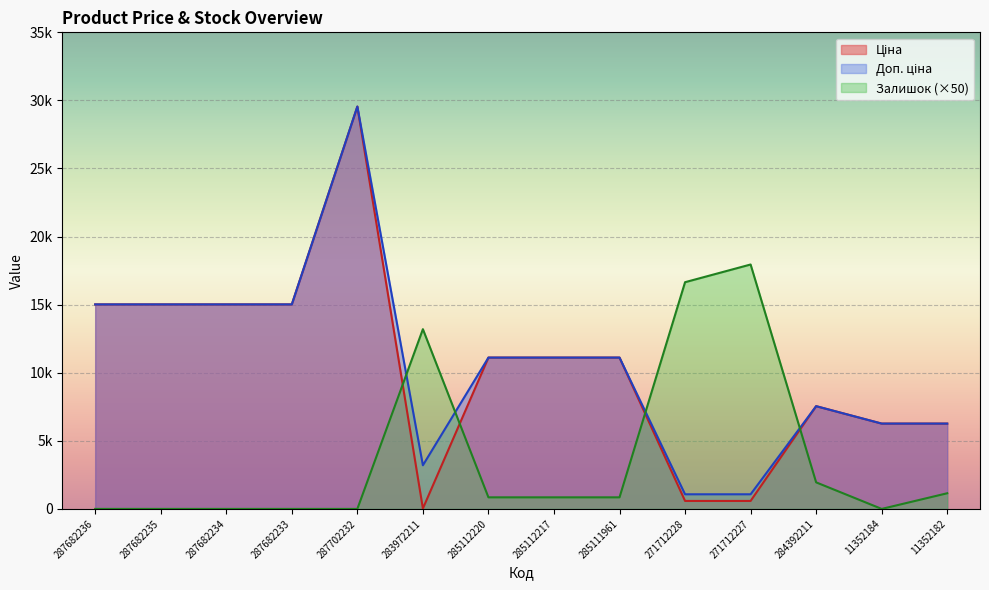

The value of Ціна at 287682234 is 15019.2. True or false?

True